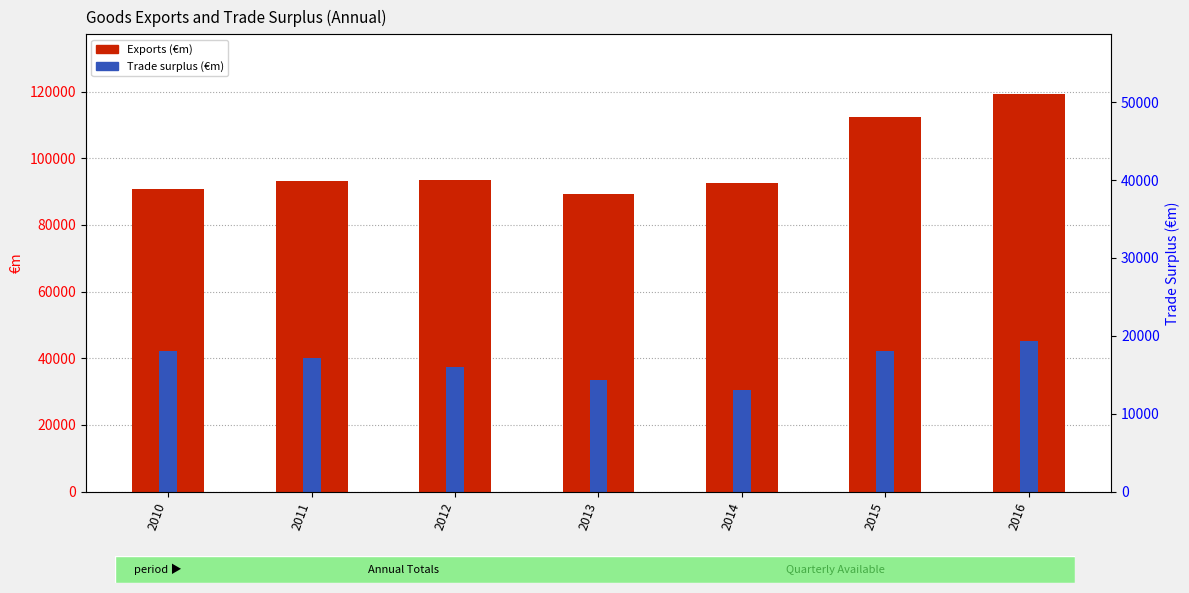

List the series in order of their peak value, lowest first.

Trade surplus, Exports